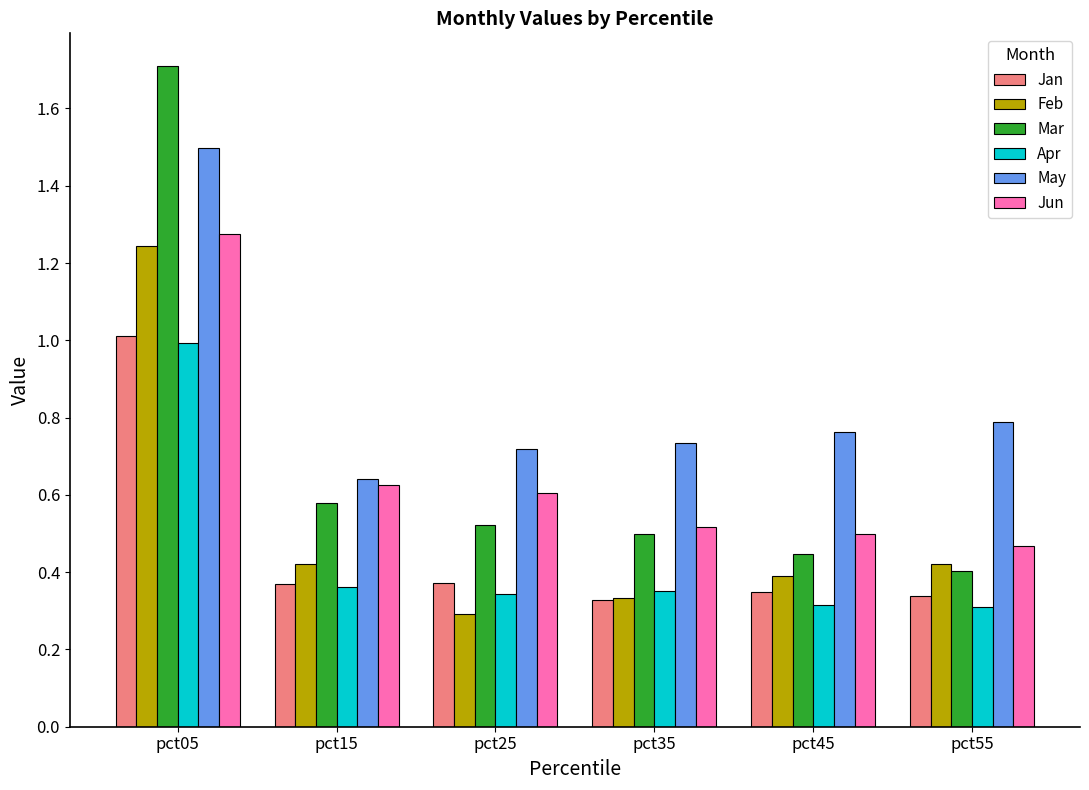

The Jan series shows 0.4 at pct25. True or false?

True